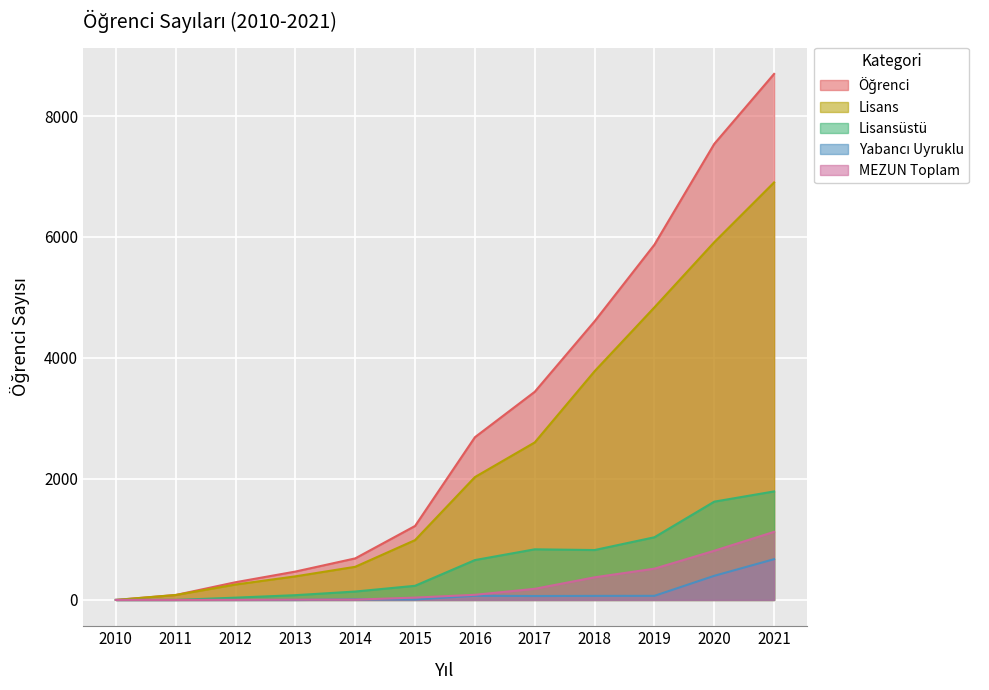

Reading right to left, transcribe all the data shown in this chart.

Öğrenci: 2021=8696	2020=7539	2019=5873	2018=4606	2017=3441	2016=2690	2015=1223	2014=687	2013=469	2012=293	2011=82	2010=0
Lisans: 2021=6902	2020=5914	2019=4837	2018=3781	2017=2604	2016=2031	2015=989	2014=548	2013=390	2012=255	2011=82	2010=0
Lisansüstü: 2021=1794	2020=1625	2019=1036	2018=825	2017=837	2016=659	2015=234	2014=139	2013=79	2012=38	2011=0	2010=0
Yabancı Uyruklu: 2021=674	2020=399	2019=68	2018=67	2017=65	2016=69	2015=8	2014=10	2013=0	2012=0	2011=0	2010=0
MEZUN Toplam: 2021=1126	2020=813	2019=517	2018=374	2017=184	2016=85	2015=39	2014=5	2013=4	2012=1	2011=0	2010=0